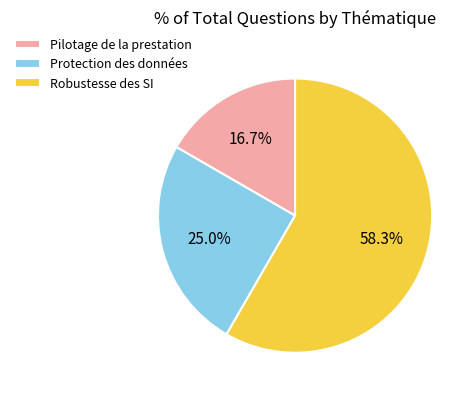

Is it true that Protection des données is 25% of the pie?

True